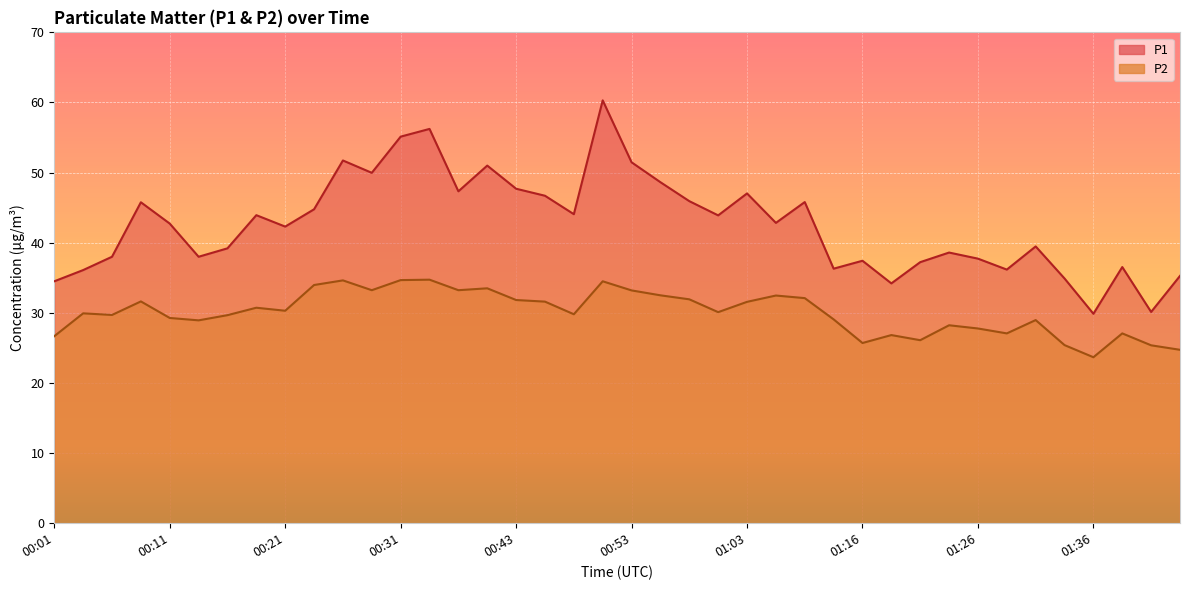

Reading left to right, what are all the values shown in this chart?

P1: 34.5	36.1	38.0	45.8	42.7	38.0	39.2	43.9	42.3	44.8	51.7	50.0	55.1	56.2	47.3	51.0	47.7	46.7	44.1	60.3	51.5	48.6	45.9	43.9	47.0	42.8	45.8	36.3	37.4	34.2	37.2	38.6	37.7	36.2	39.5	34.9	29.9	36.5	30.1	35.3
P2: 26.7	29.9	29.7	31.6	29.3	28.9	29.7	30.7	30.3	34.0	34.6	33.2	34.7	34.7	33.2	33.5	31.8	31.6	29.8	34.5	33.2	32.5	31.9	30.1	31.6	32.5	32.1	29.1	25.7	26.8	26.1	28.2	27.8	27.1	29.0	25.4	23.7	27.1	25.4	24.7